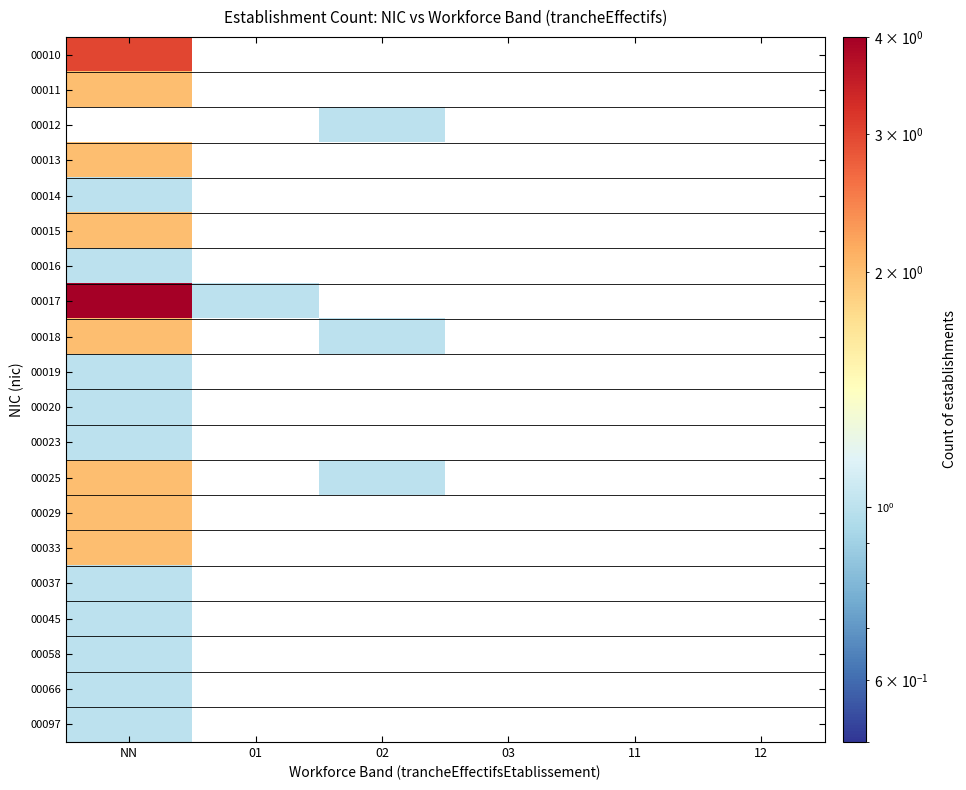

What is the spread (max minus min) of values at NN?

3.0